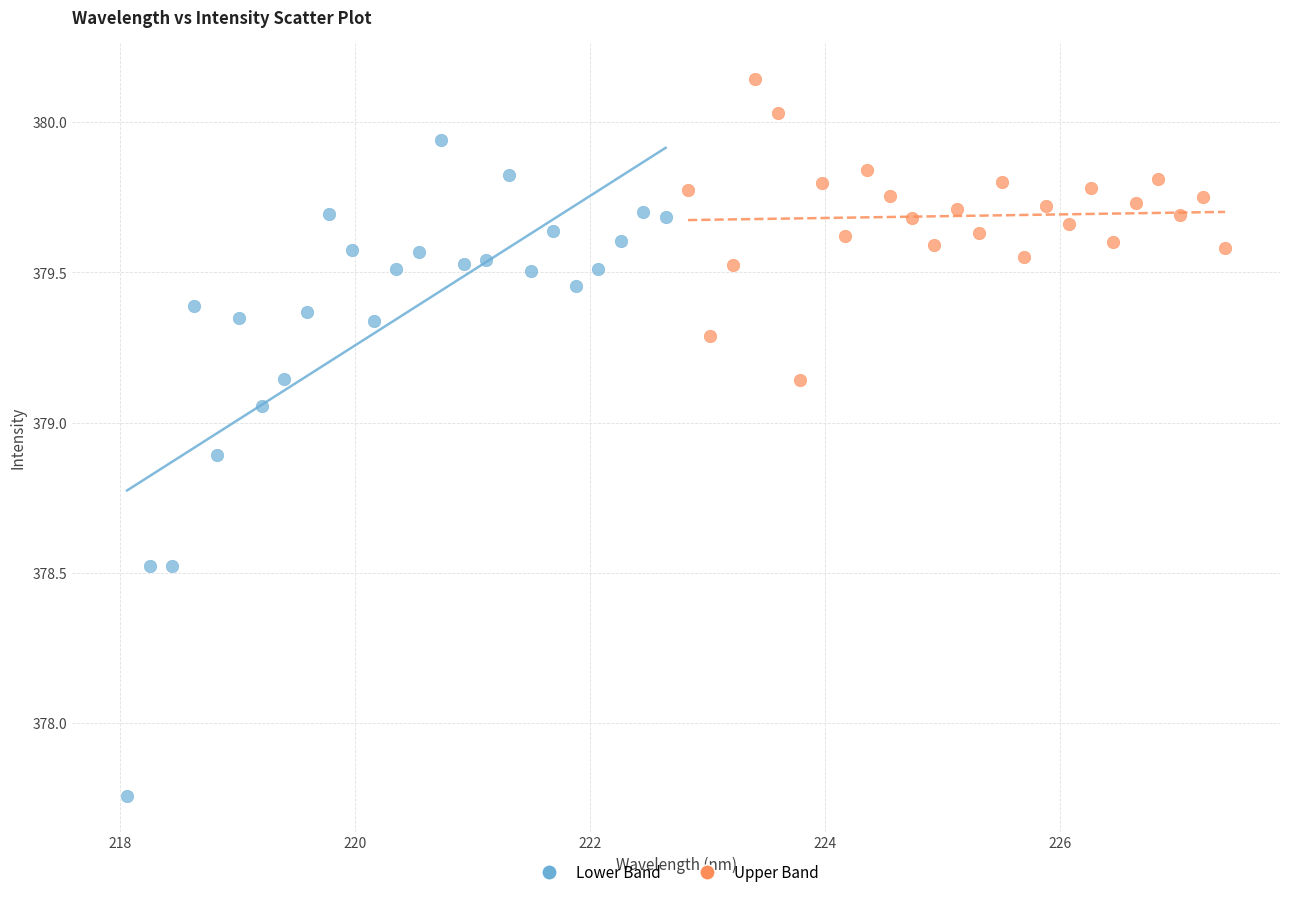

Which series contains the highest Y value?

Upper Band